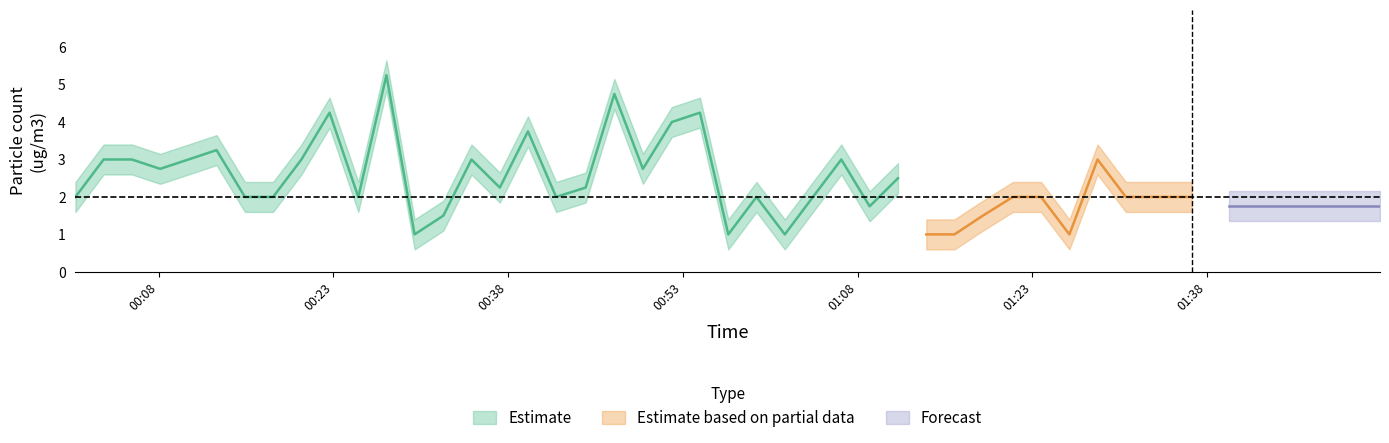

What is the sum of the PMS_P2_upper values at 13 and 26?

4.3